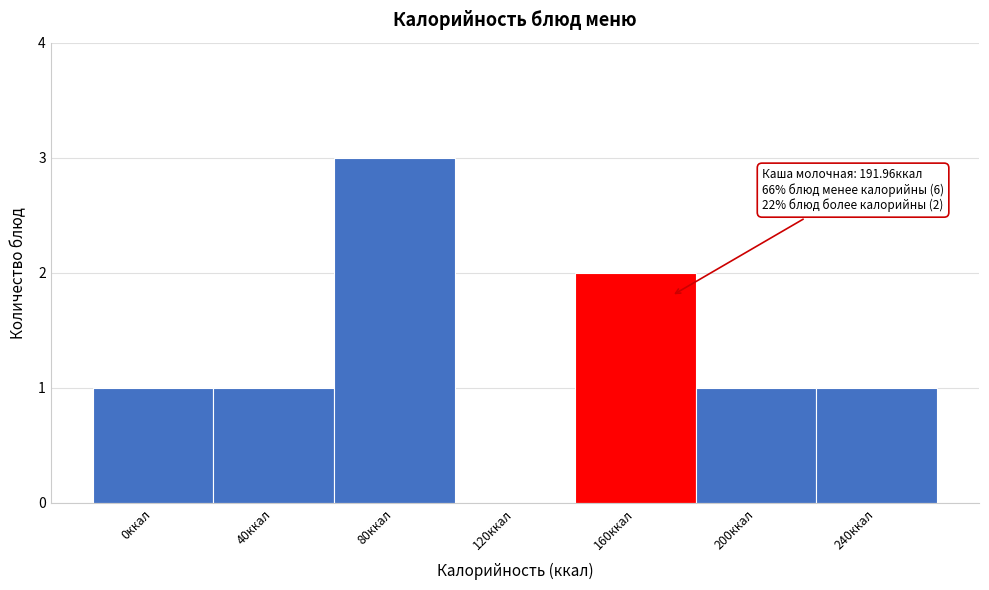

Reading left to right, transcribe all the data shown in this chart.

0ккал=1	40ккал=1	80ккал=3	120ккал=0	160ккал=2	200ккал=1	240ккал=1